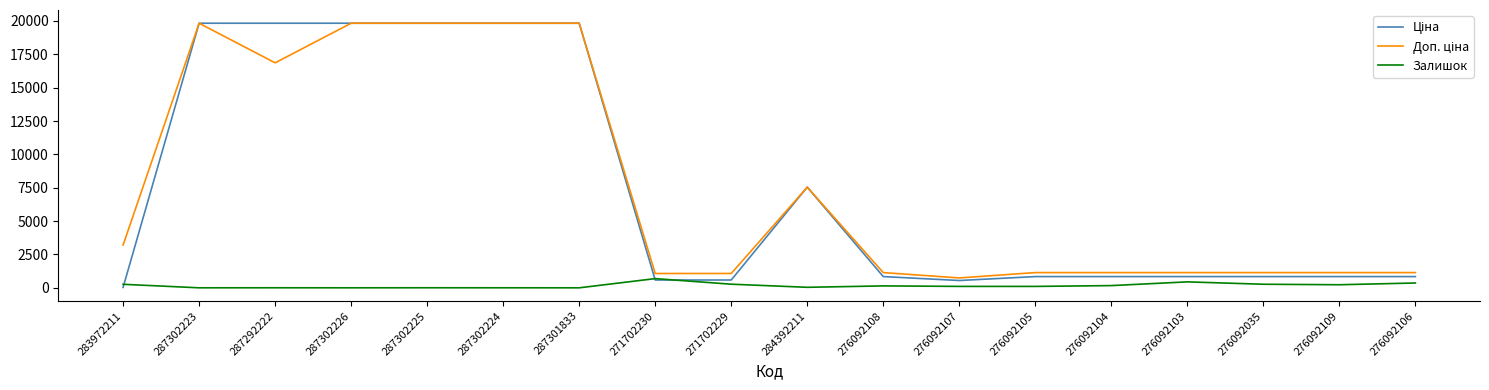

How many lines are shown in the chart?

3